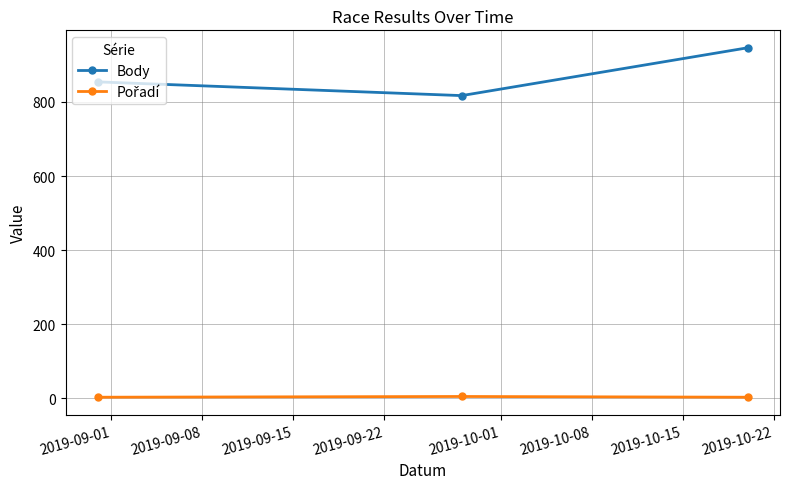

What is the difference between the maximum and minimum values in the Body series?

129